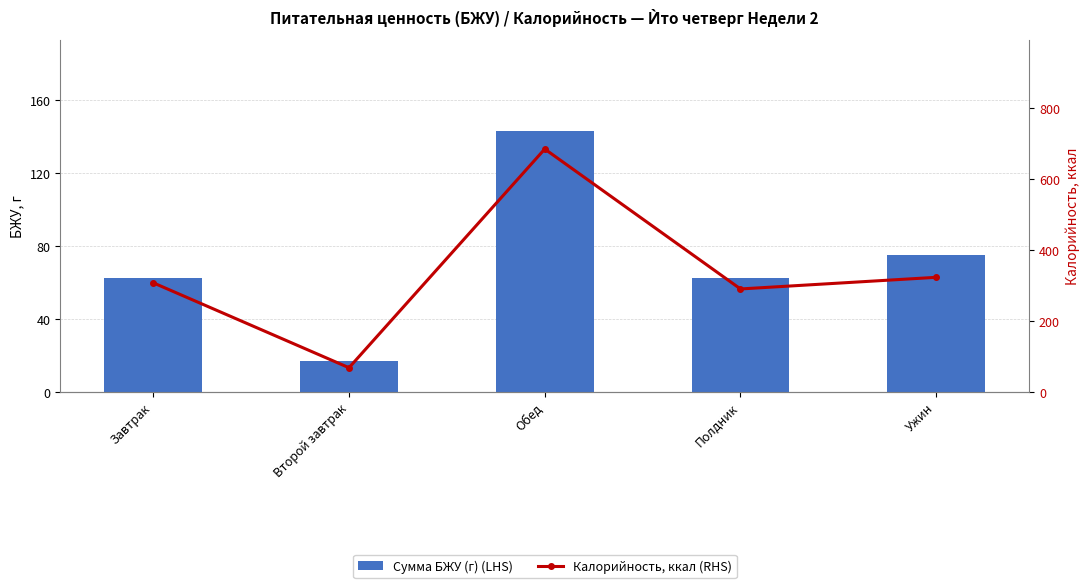

At which label does Калорийность, ккал (RHS) first exceed 307?

Завтрак